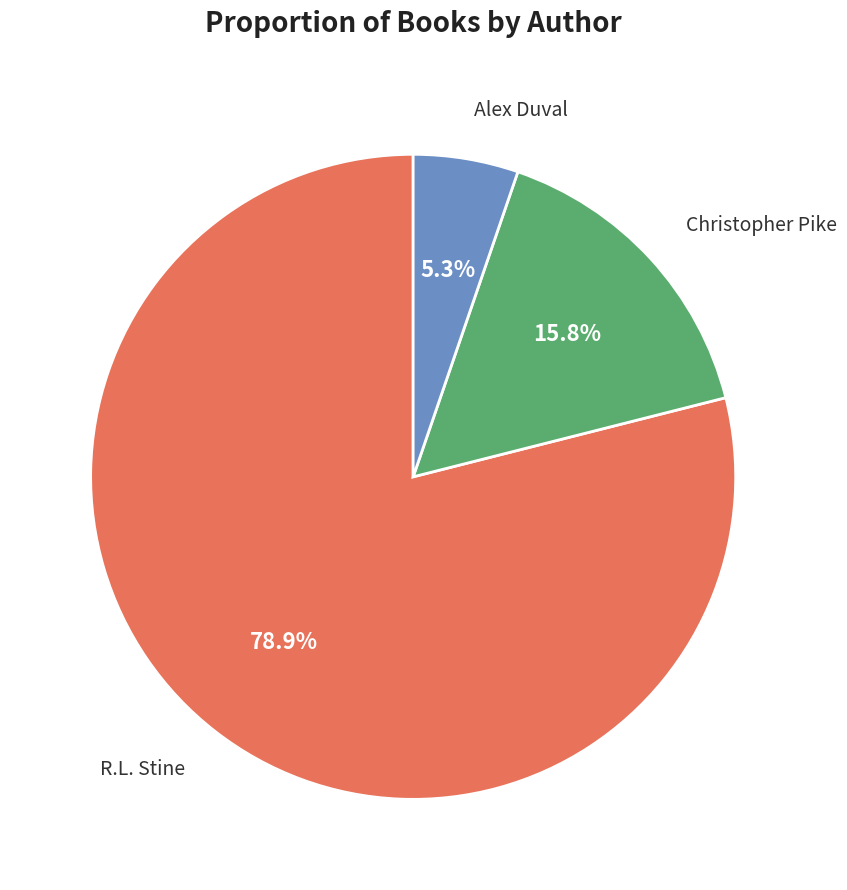

Does any single category account for the majority?

Yes